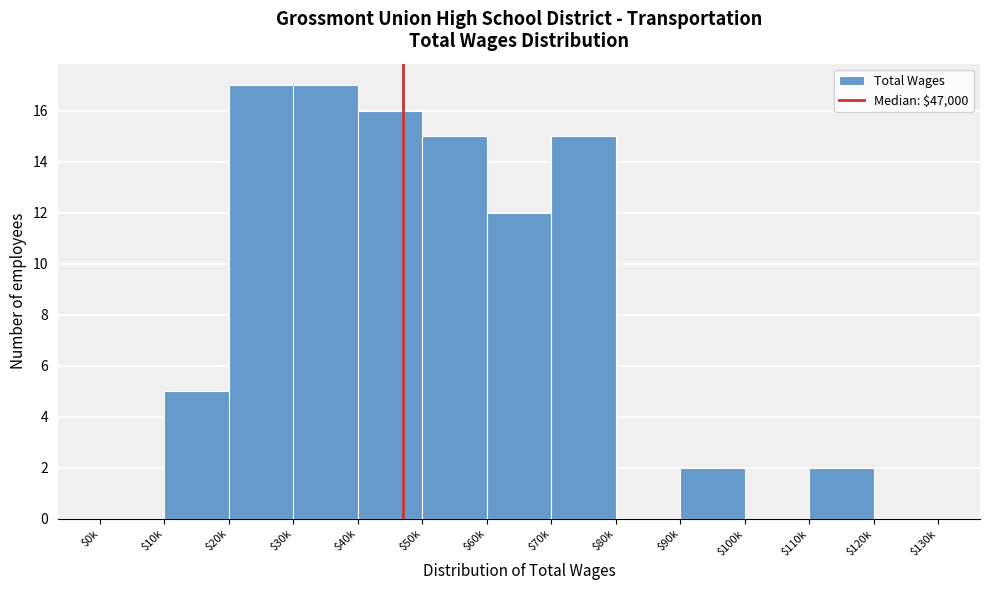

What is the sum of all values?

101